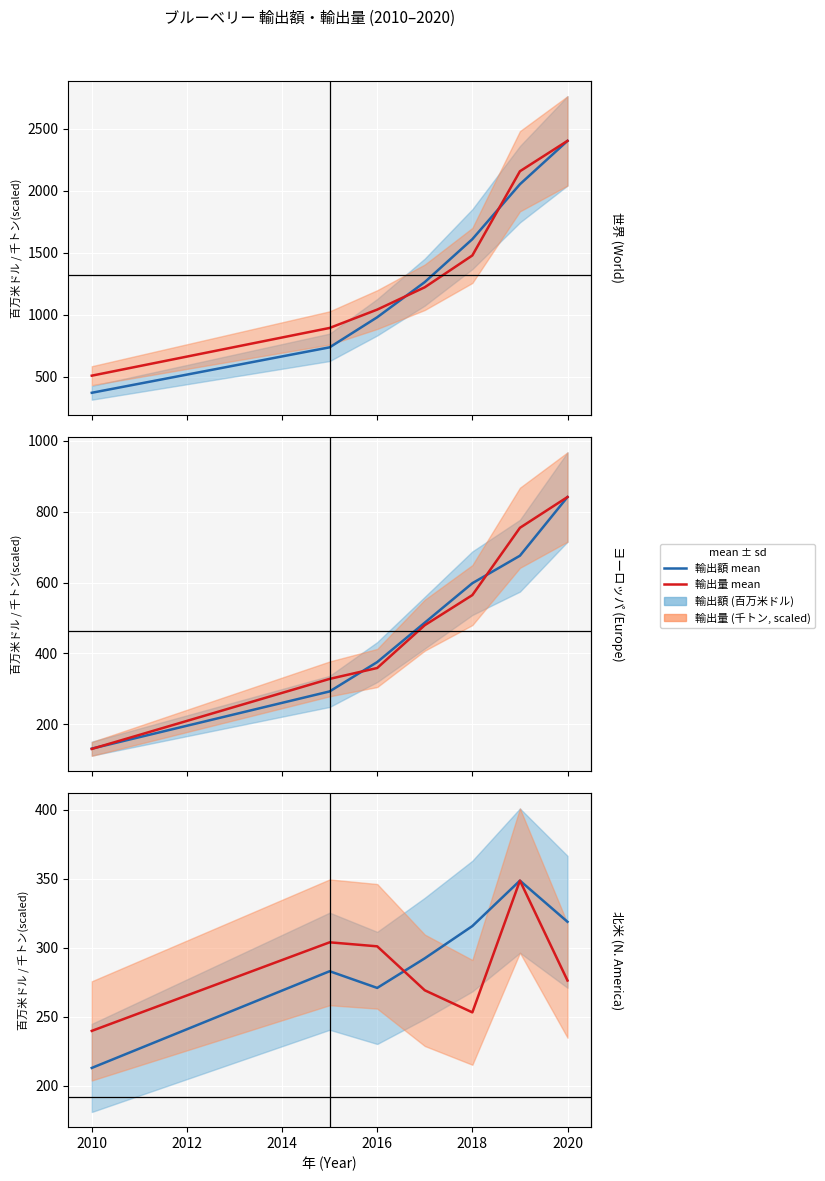

How many values in the 輸出額 (百万米ドル) series exceed 292?

4